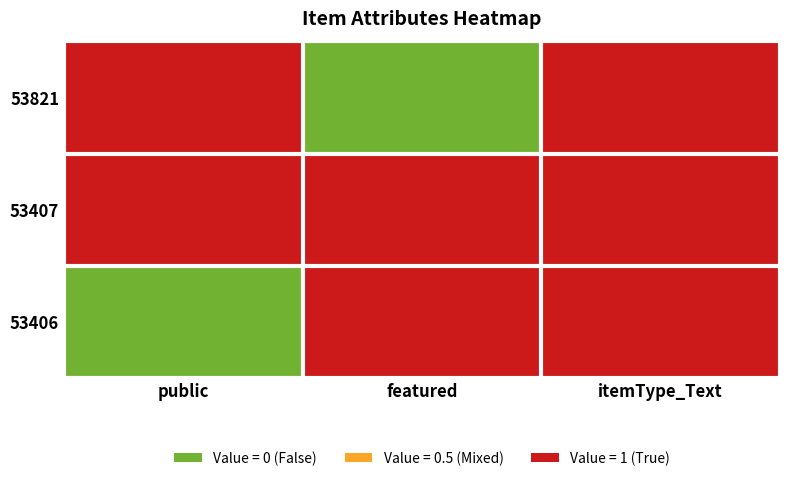

Which series changed the most between public and itemType_Text?

53406